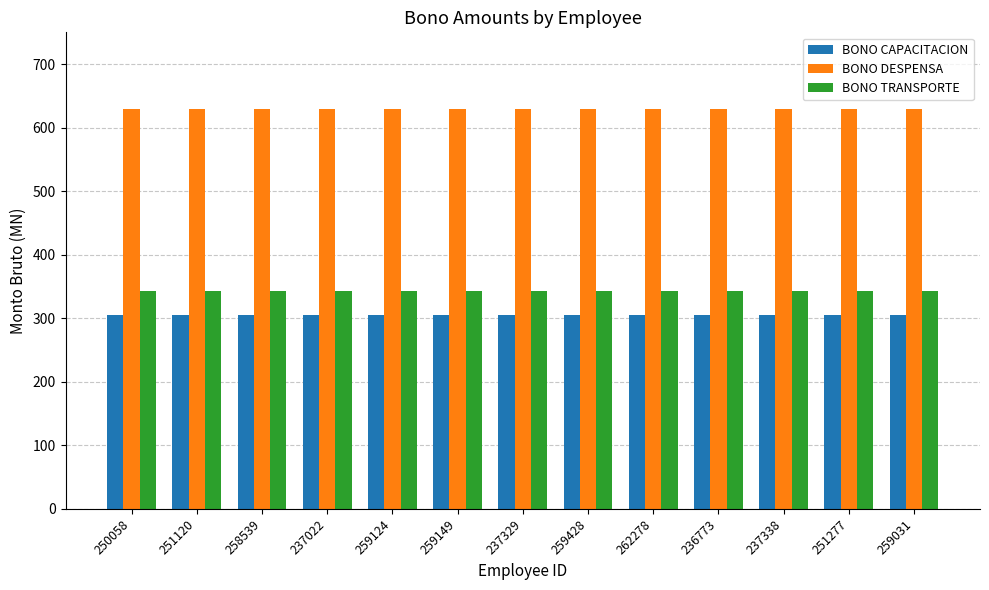

Rank the series at 237329 from highest to lowest value.

BONO DESPENSA, BONO TRANSPORTE, BONO CAPACITACION